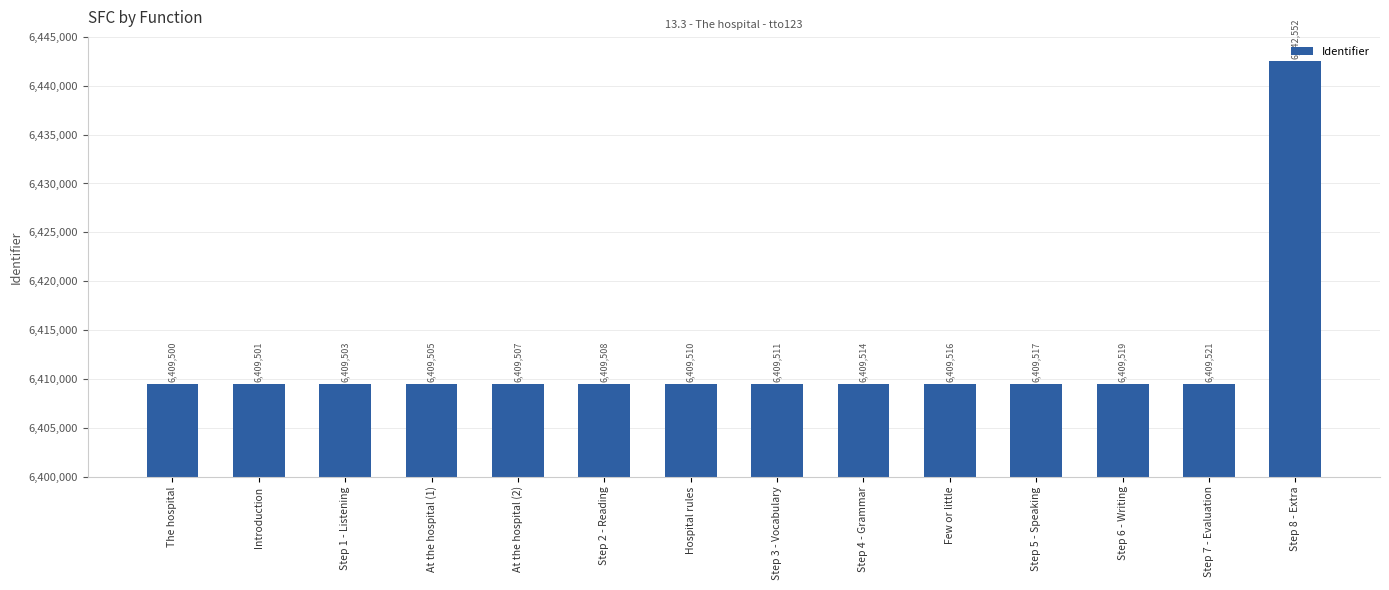

The value at Step 1 - Listening is 9156234. True or false?

False